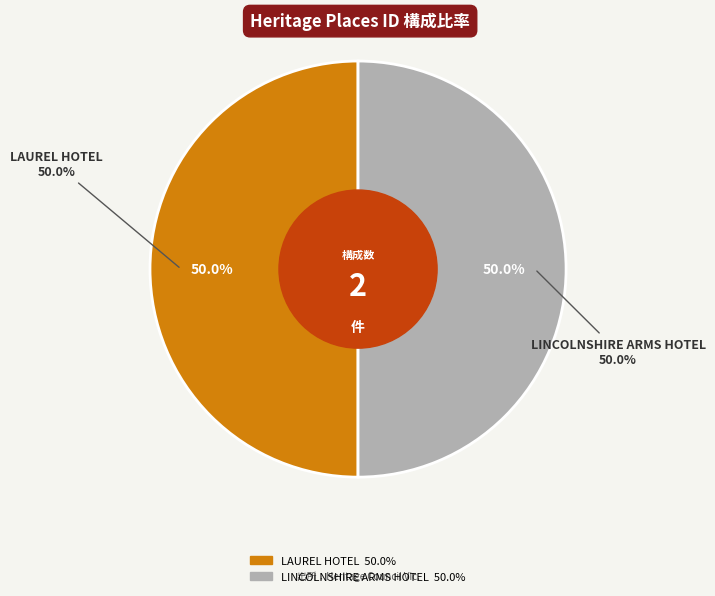

Count the number of slices in the pie.

2